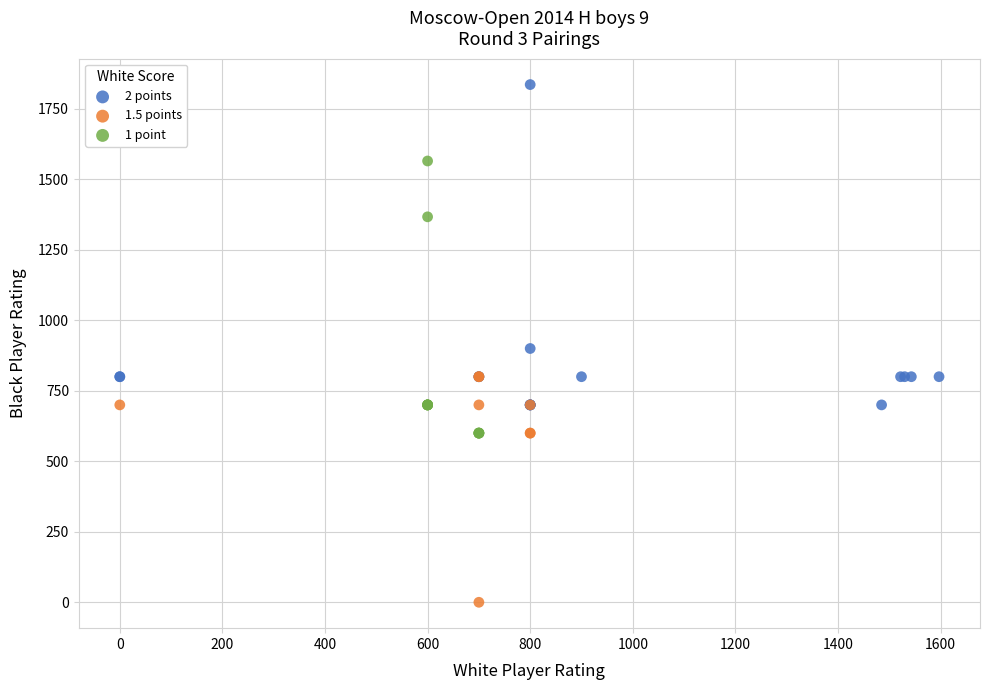

Which series reaches the maximum Y coordinate?

2 points